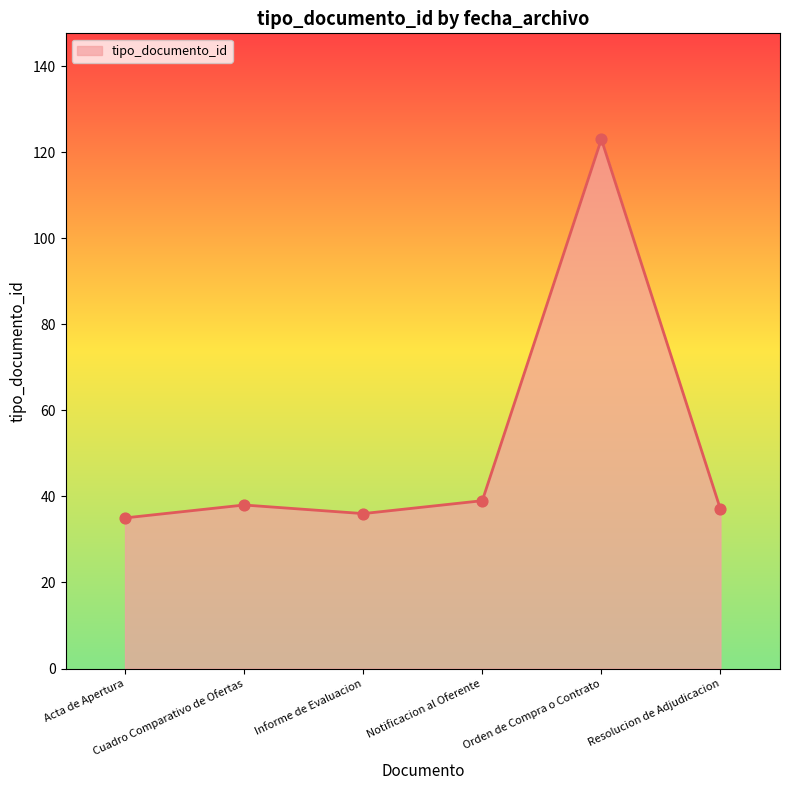

True or false: the data has more than 2 interior local peaks.

False